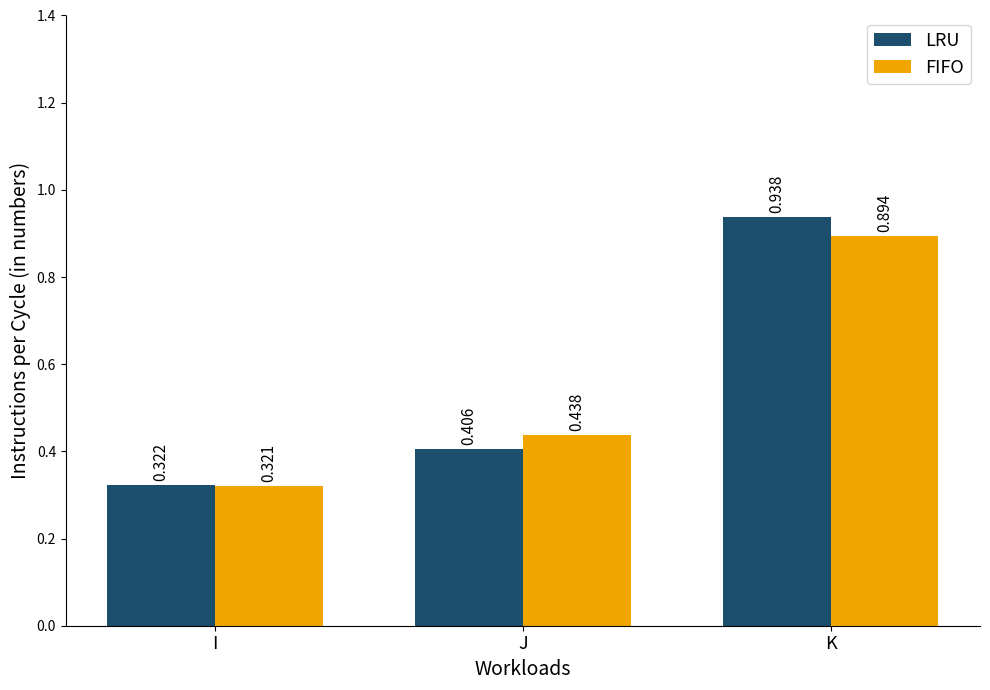

How many groups of bars are there?

3